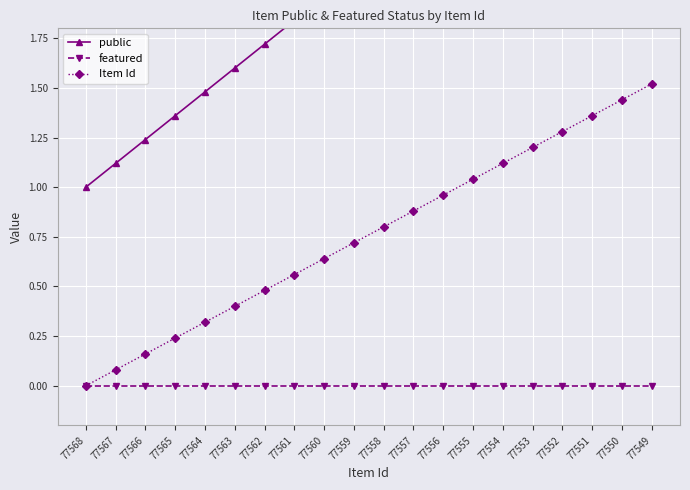

Reading left to right, list all the values displayed in this chart.

public: 77568=1.0	77567=1.1	77566=1.2	77565=1.4	77564=1.5	77563=1.6	77562=1.7	77561=1.8	77560=2.0	77559=2.1	77558=2.2	77557=2.3	77556=2.4	77555=2.6	77554=2.7	77553=2.8	77552=2.9	77551=3.0	77550=3.2	77549=3.3
featured: 77568=0.0	77567=0.0	77566=0.0	77565=0.0	77564=0.0	77563=0.0	77562=0.0	77561=0.0	77560=0.0	77559=0.0	77558=0.0	77557=0.0	77556=0.0	77555=0.0	77554=0.0	77553=0.0	77552=0.0	77551=0.0	77550=0.0	77549=0.0
Item Id: 77568=0.0	77567=0.1	77566=0.2	77565=0.2	77564=0.3	77563=0.4	77562=0.5	77561=0.6	77560=0.6	77559=0.7	77558=0.8	77557=0.9	77556=1.0	77555=1.0	77554=1.1	77553=1.2	77552=1.3	77551=1.4	77550=1.4	77549=1.5